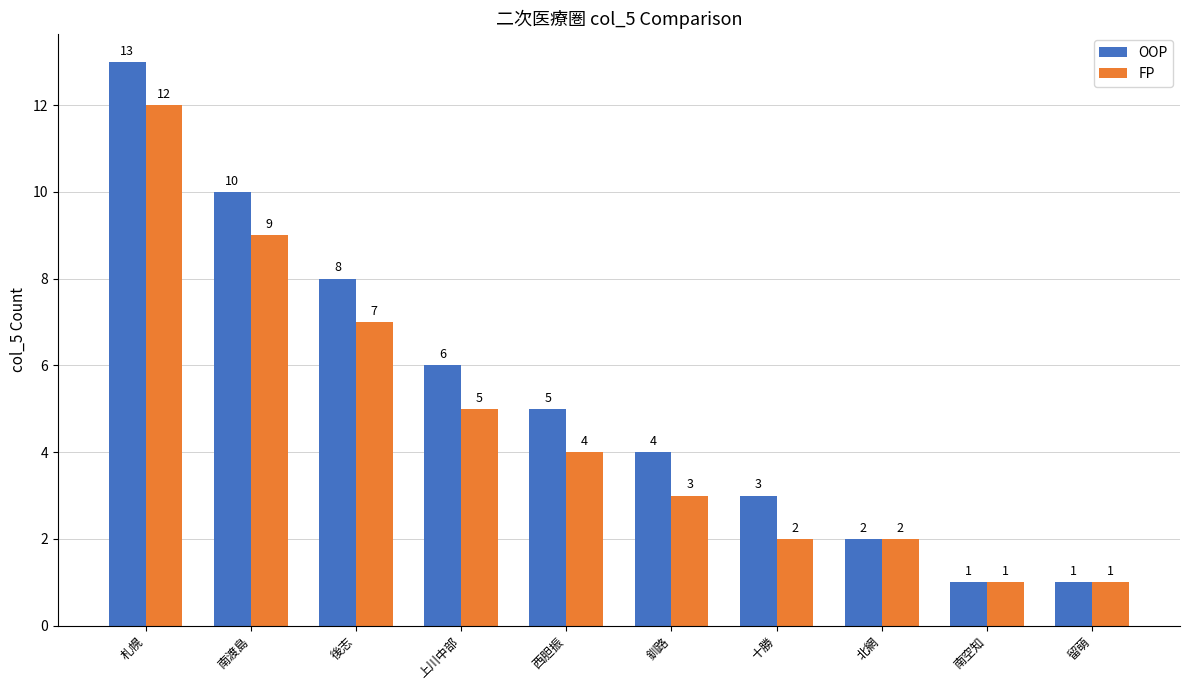

At which label does FP first exceed 4?

札幌